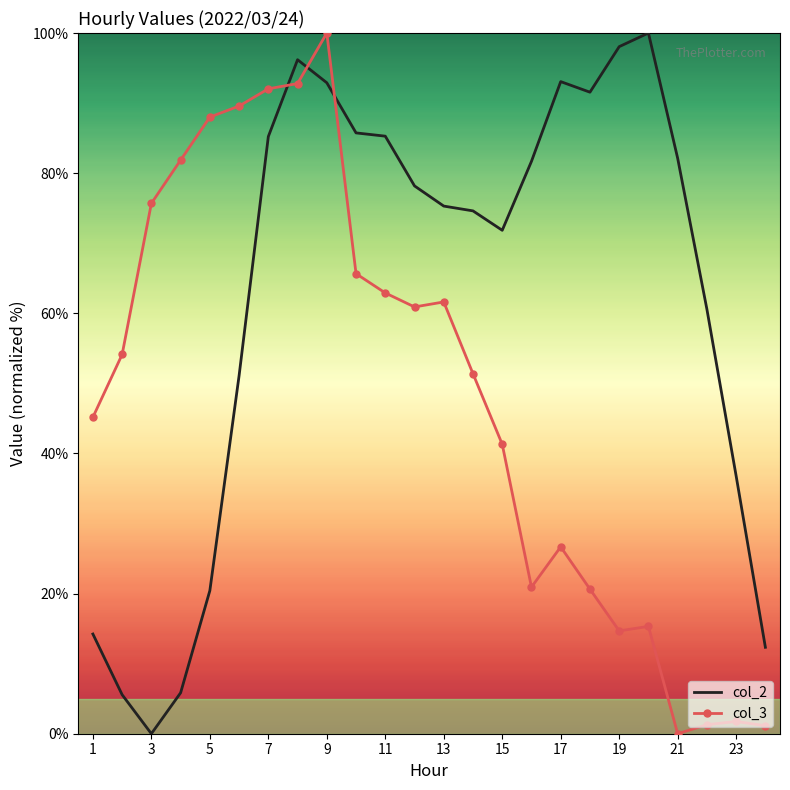

Which series has the largest total across all categories?

col_2